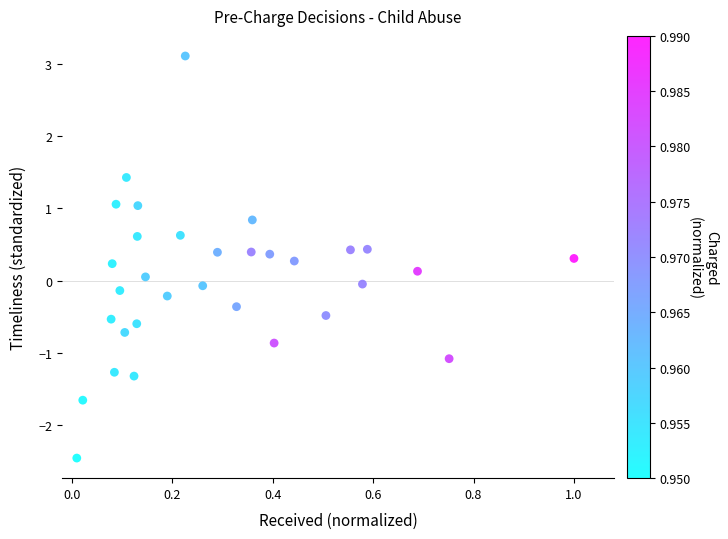

What is the range of Y values (max minus min)?

5.6